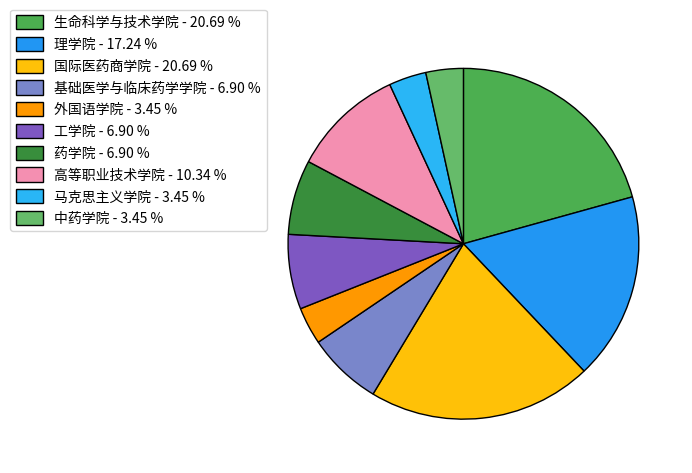

Does 高等职业技术学院 represent more than half of the total?

No